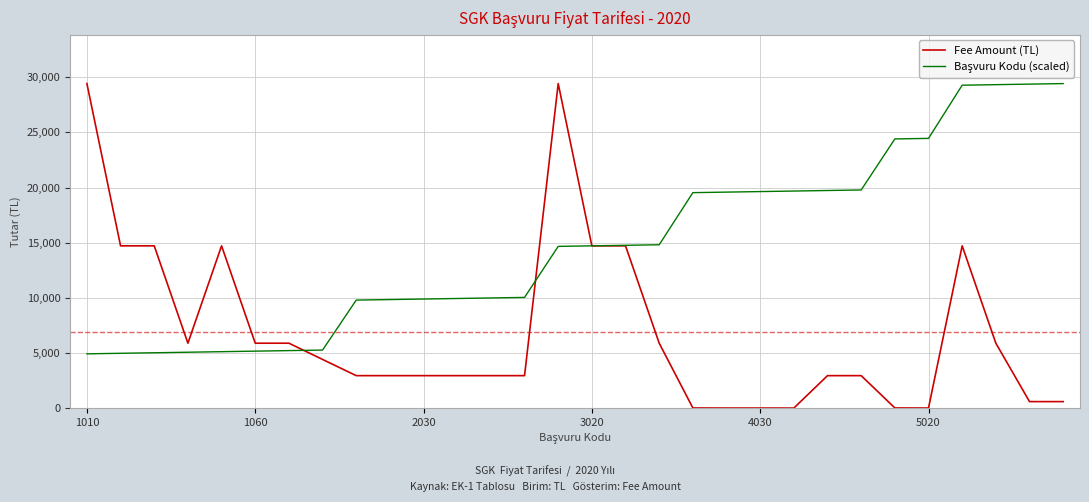

What is the maximum value shown in the chart?

29430.0